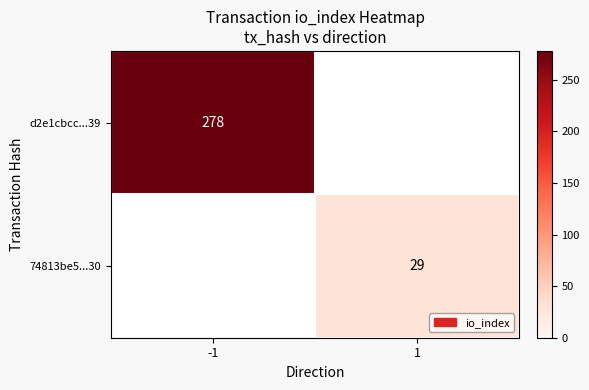

True or false: 74813be5...30 has a value of 15.0 at 1.

False